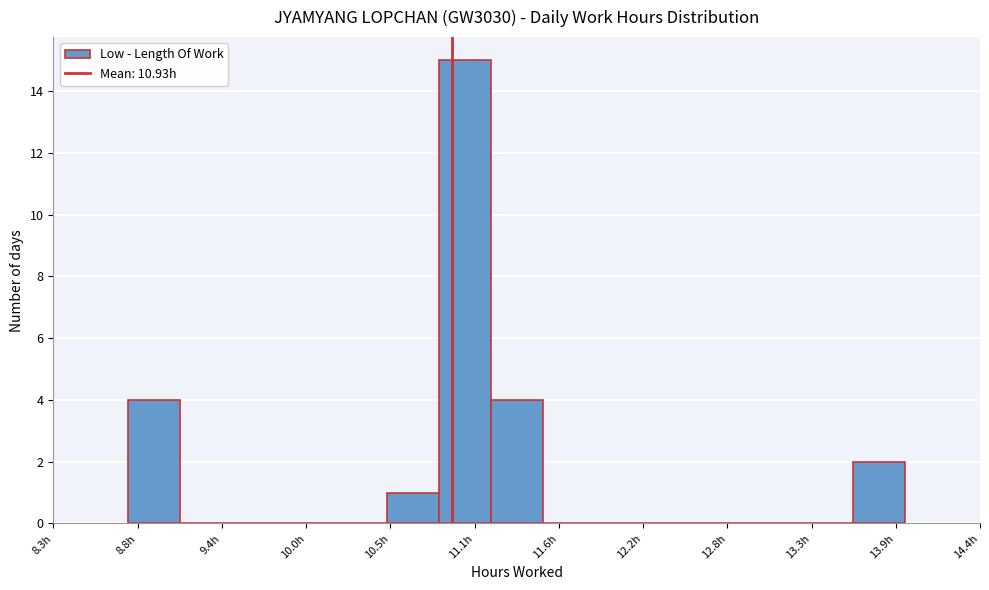

Read against the x-axis, roughly where is the centre of the tallest bar?

11.0